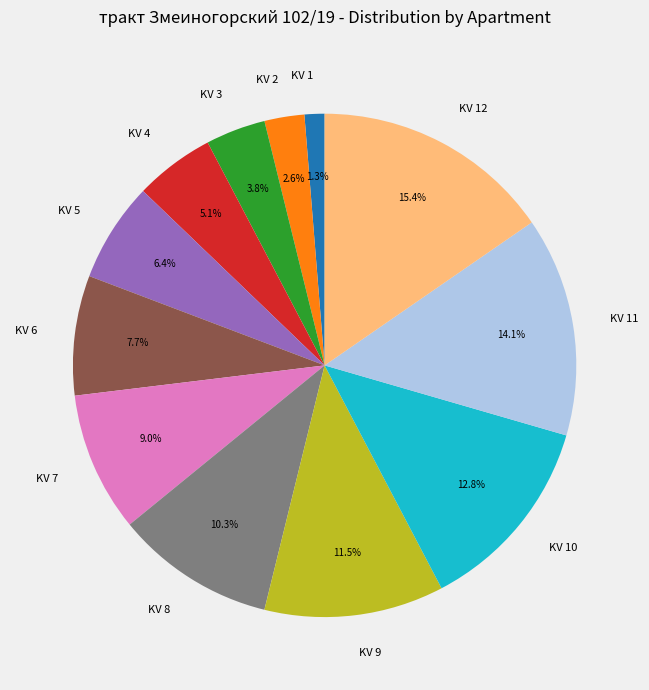

Do KV 2 and KV 1 together represent more than half of the pie?

No